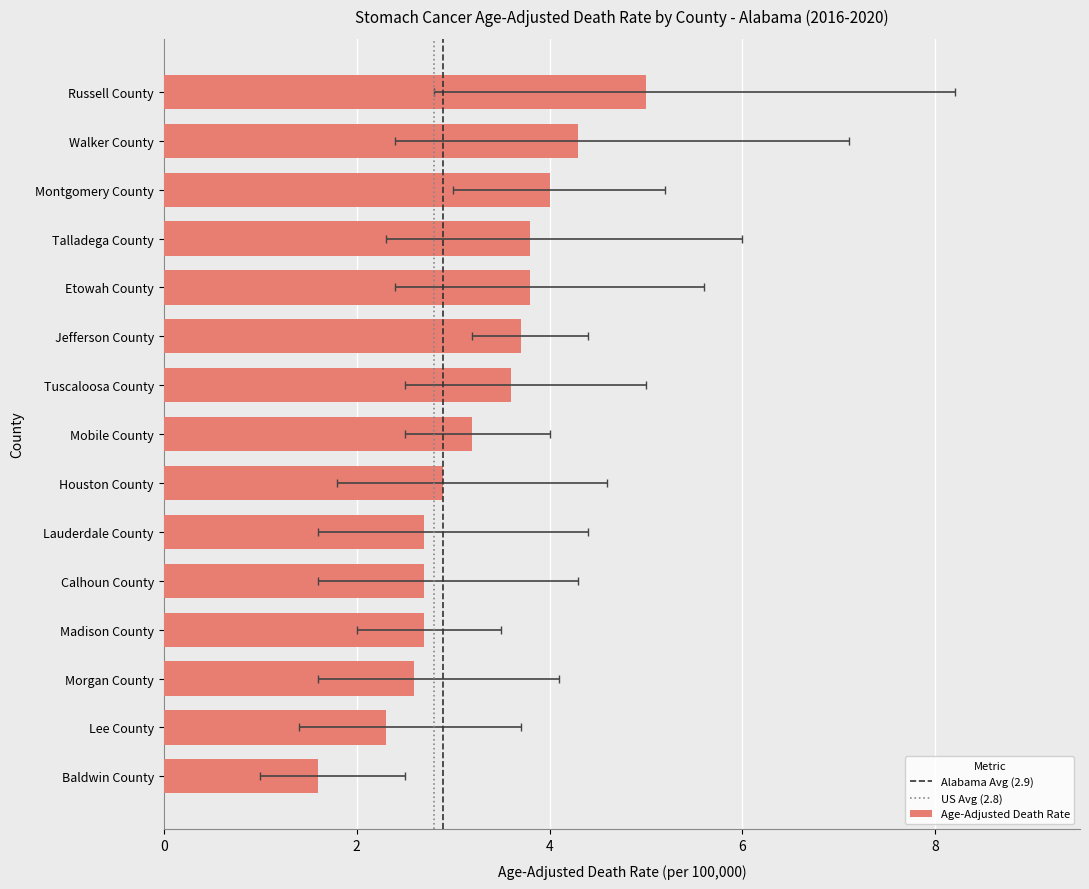

Reading left to right, extract all data points from this chart.

Russell County=5.0	Walker County=4.3	Montgomery County=4.0	Talladega County=3.8	Etowah County=3.8	Jefferson County=3.7	Tuscaloosa County=3.6	Mobile County=3.2	Houston County=2.9	Lauderdale County=2.7	Calhoun County=2.7	Madison County=2.7	Morgan County=2.6	Lee County=2.3	Baldwin County=1.6